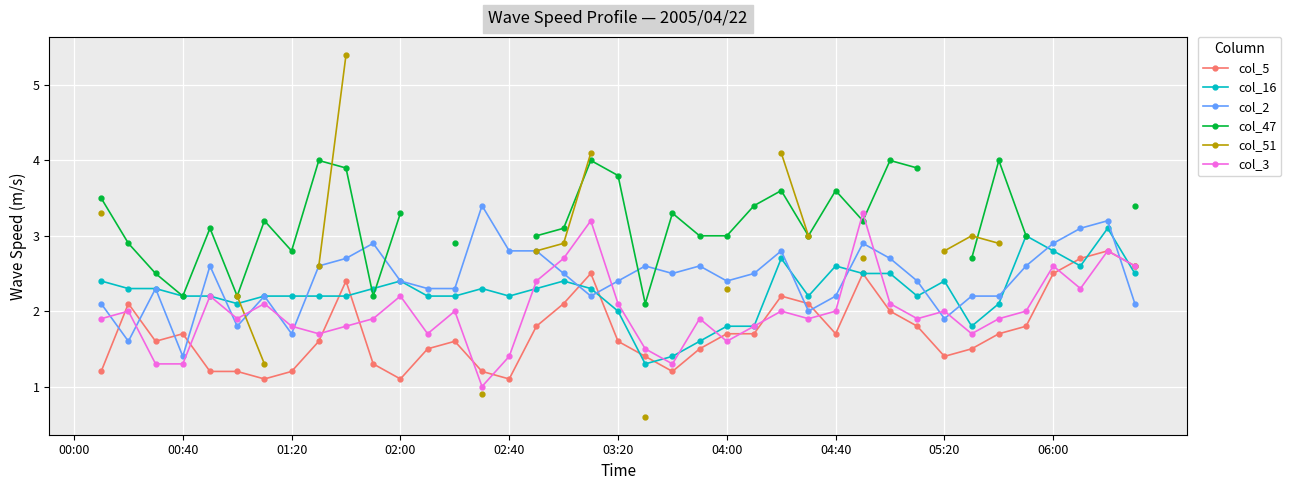

Between 00:40 and 38, which series saw the biggest shift?

col_5